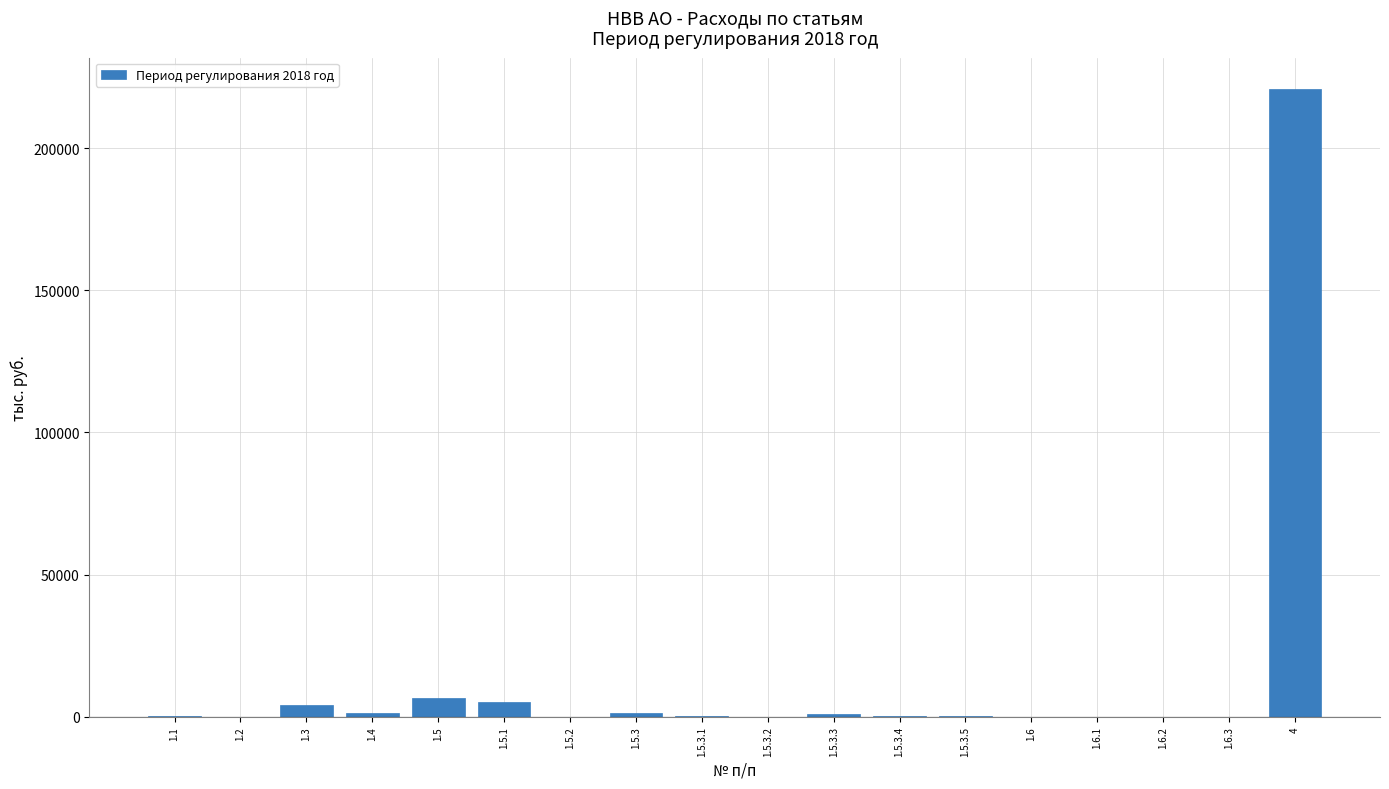

What is the sum of the values at 1.5.1 and 1.6.2?

5146.1